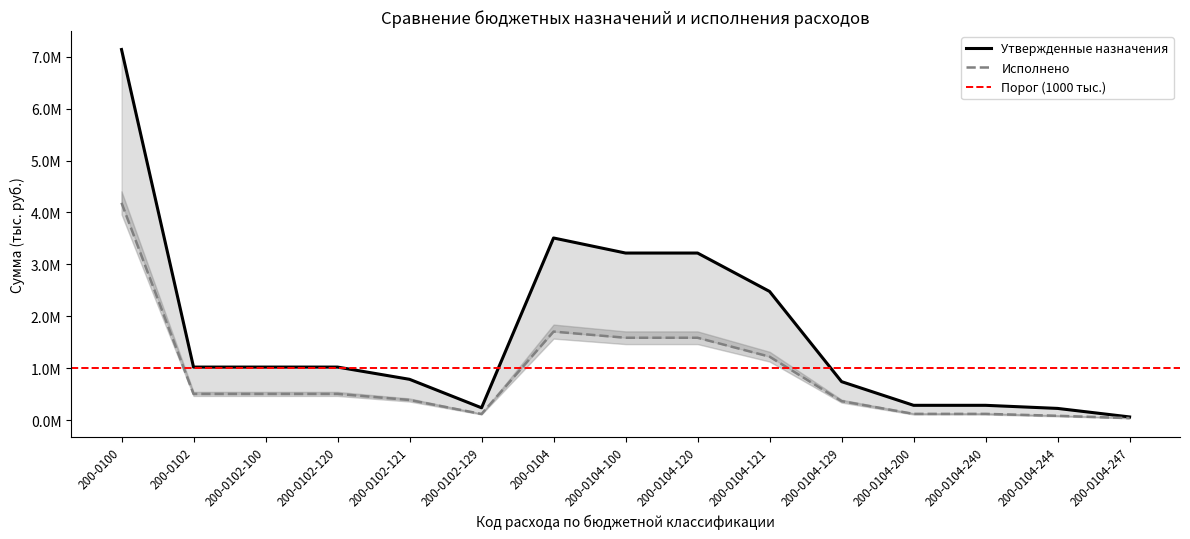

What is the label of the 8th point from the left?

200-0104-100